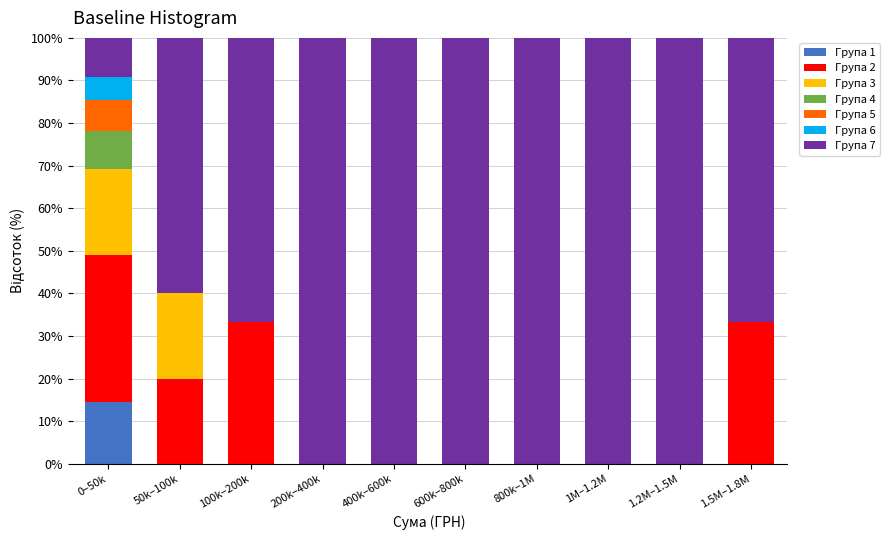

The Група 1 series shows 9.0 at 50k–100k. True or false?

False